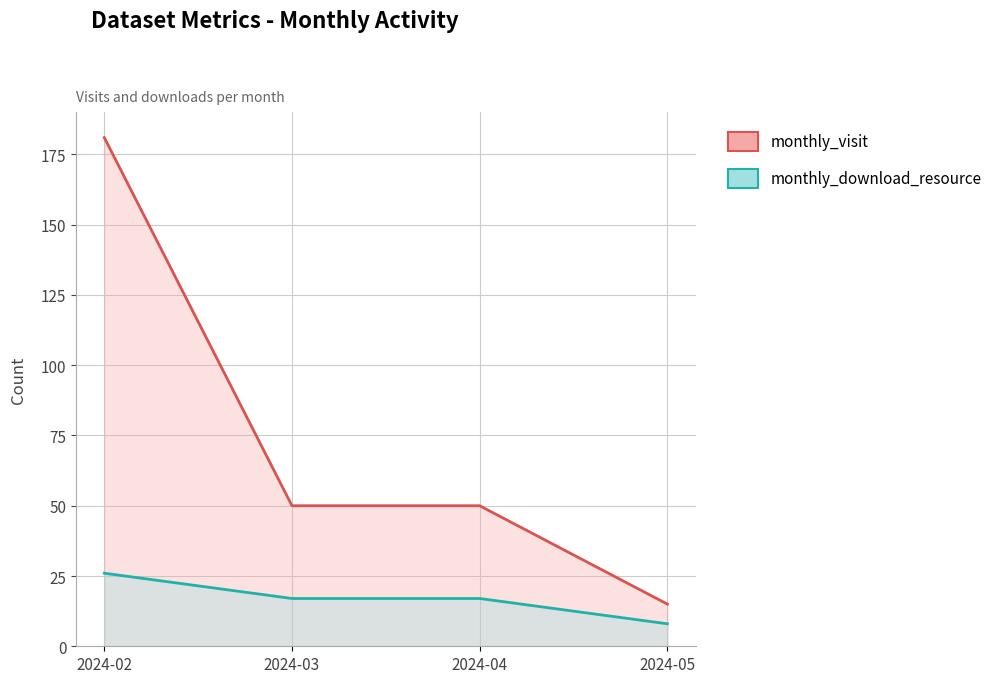

Which series has the largest total across all categories?

monthly_visit